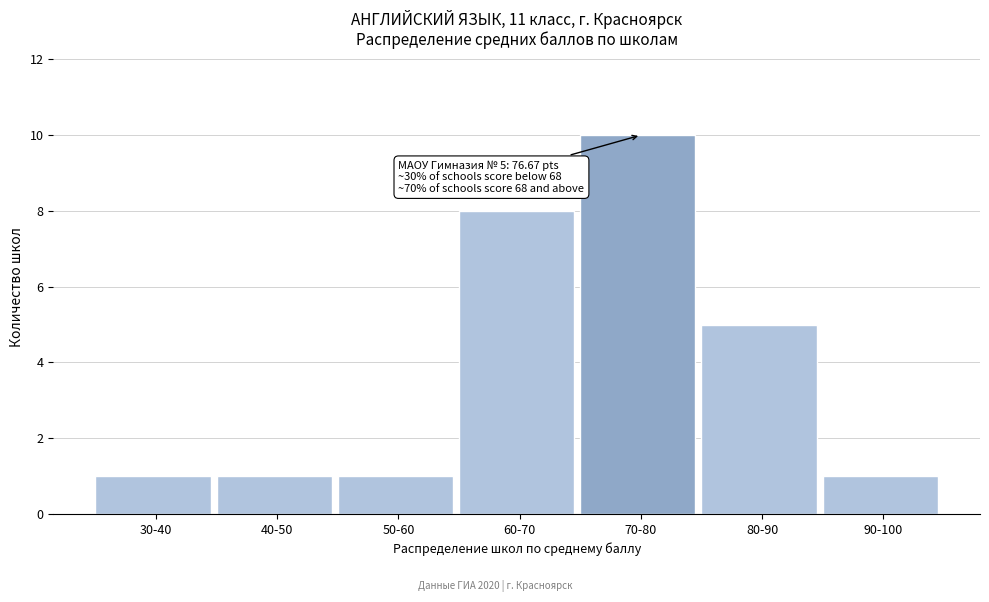

Reading right to left, list all the values displayed in this chart.

90-100=1	80-90=5	70-80=10	60-70=8	50-60=1	40-50=1	30-40=1